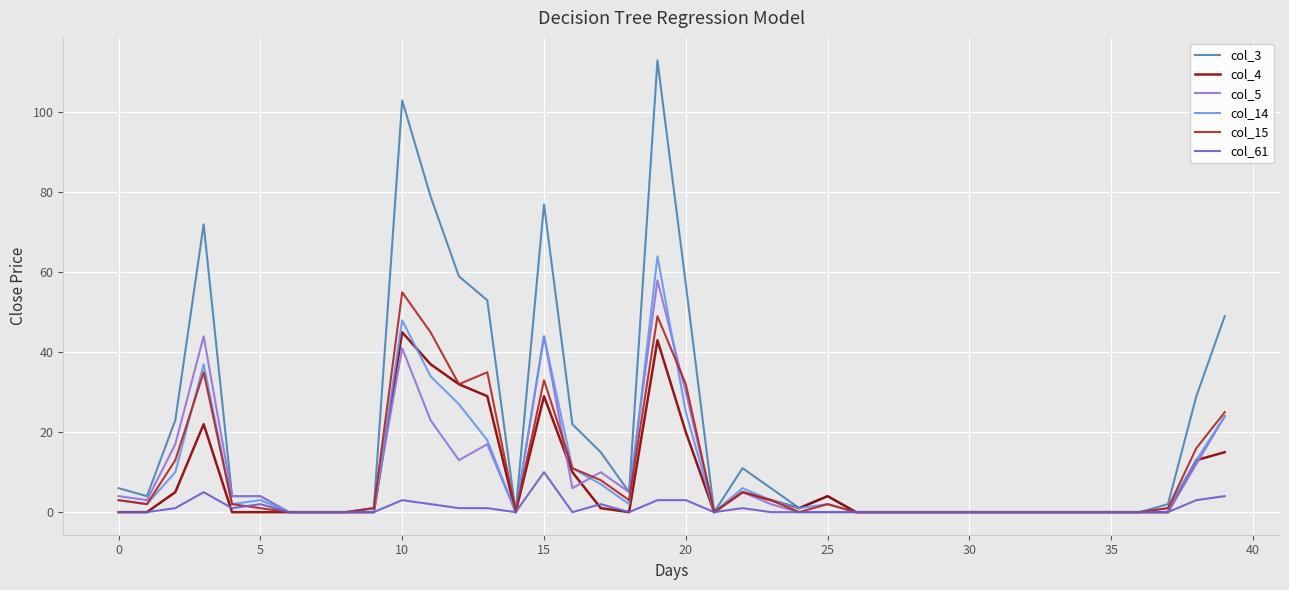

What is the difference between the maximum and minimum values in the col_3 series?

113